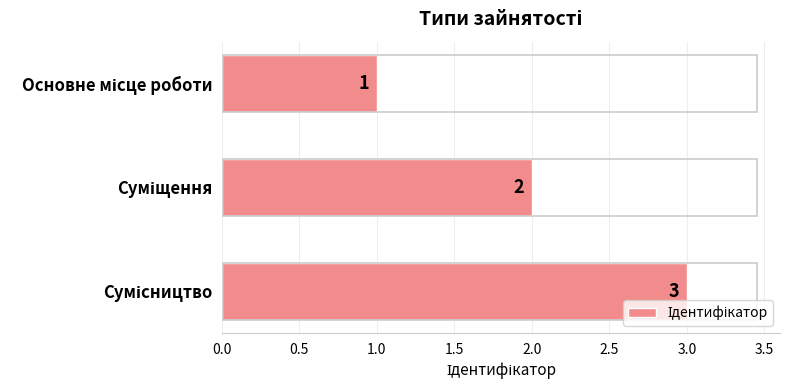

What is the sum of all values?

6